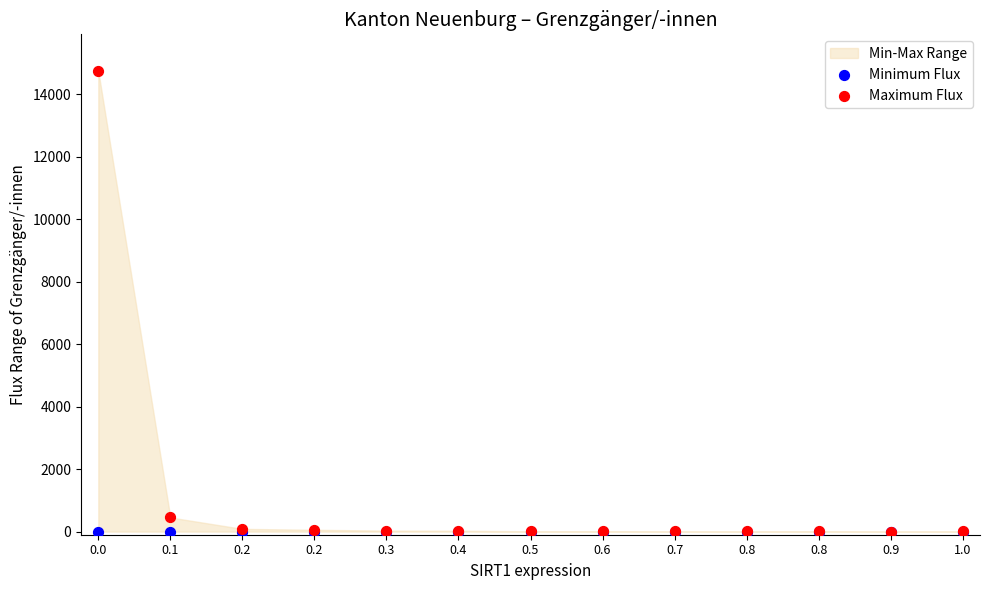

Across all series, what Y value is closest to 7371?

453